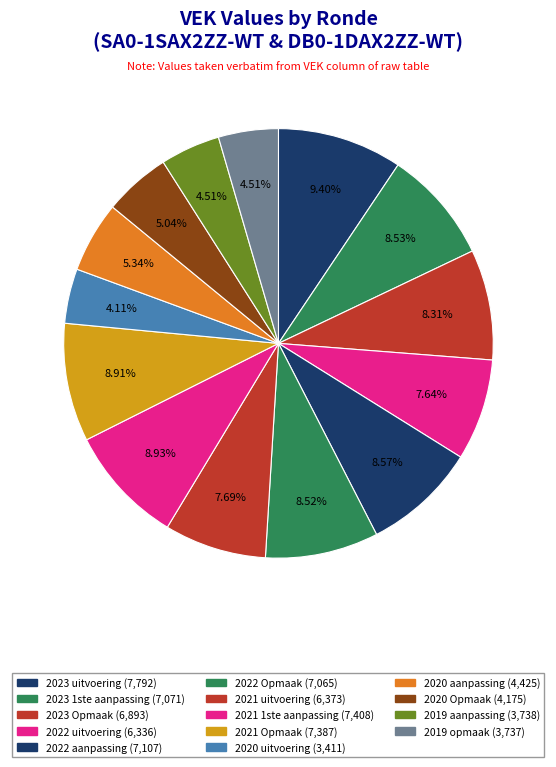

To the nearest percent, what is the difference between the largest and smallest slice percentages?

5%